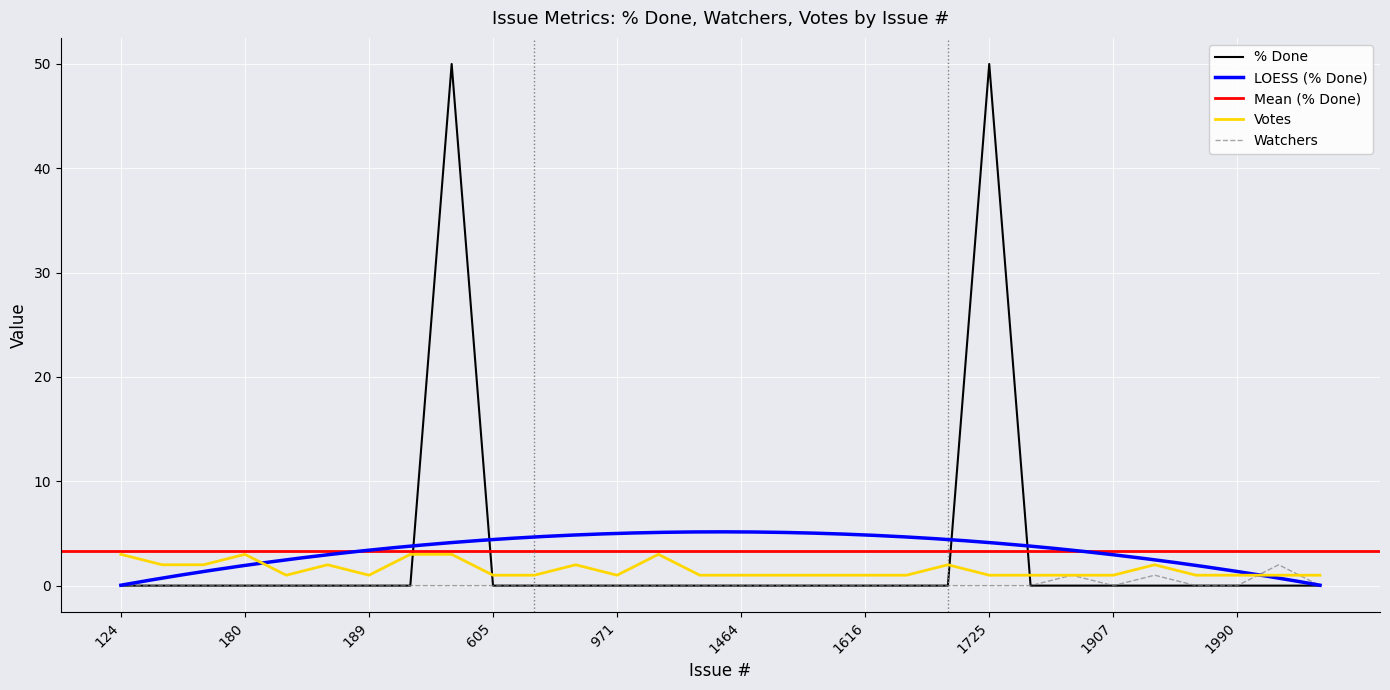

Reading right to left, transcribe all the data shown in this chart.

% Done: 0	0	0	0	0	0	0	0	50	0	0	0	0	0	0	0	0	0	0	0	0	50	0	0	0	0	0	0	0	0
Watchers: 0	2	0	0	1	0	1	0	0	0	0	0	0	0	0	0	0	0	0	0	0	0	0	0	0	0	0	0	0	0
Votes: 1	1	1	1	2	1	1	1	1	2	1	1	1	1	1	1	3	1	2	1	1	3	3	1	2	1	3	2	2	3